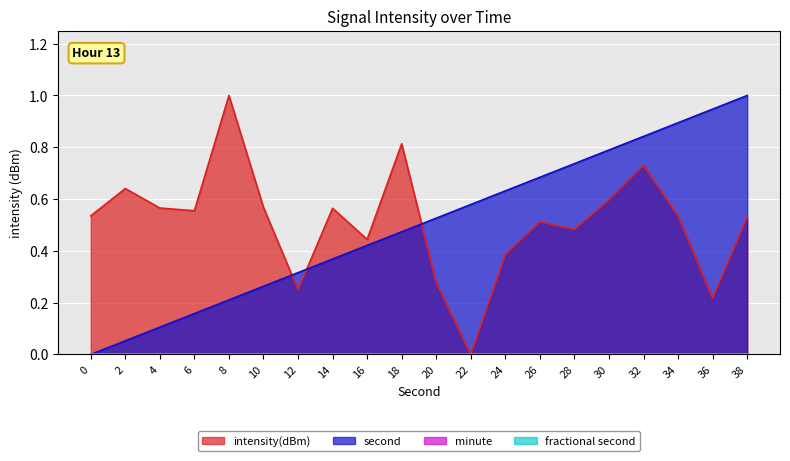

Does the chart display data point markers on the line(s)?

No